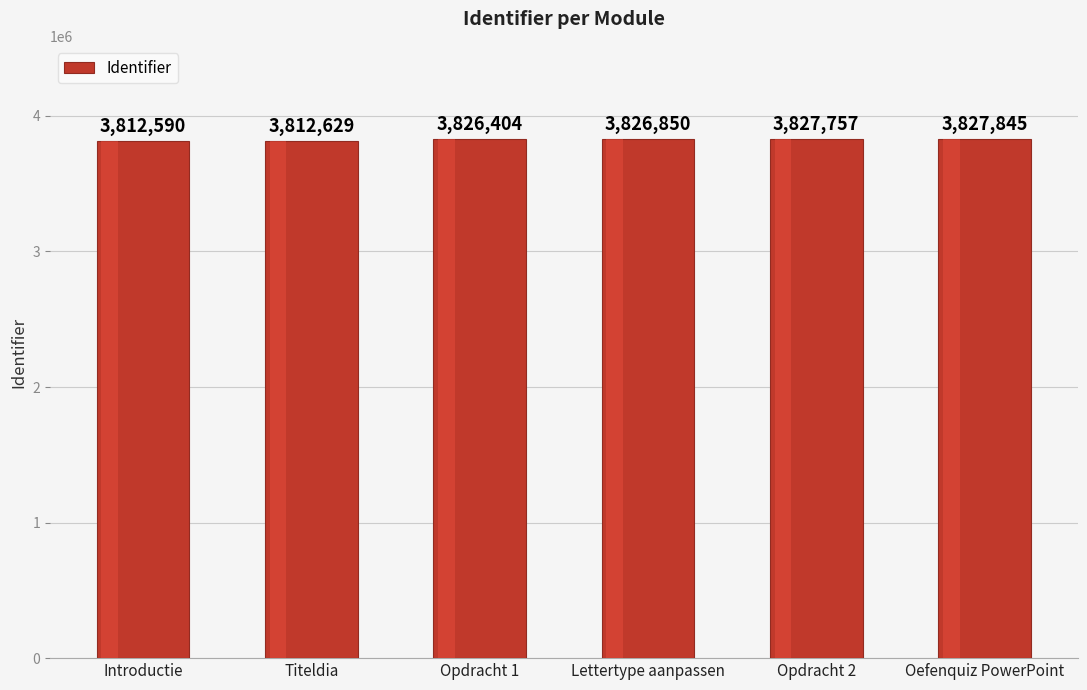

Does the chart contain any negative values?

No